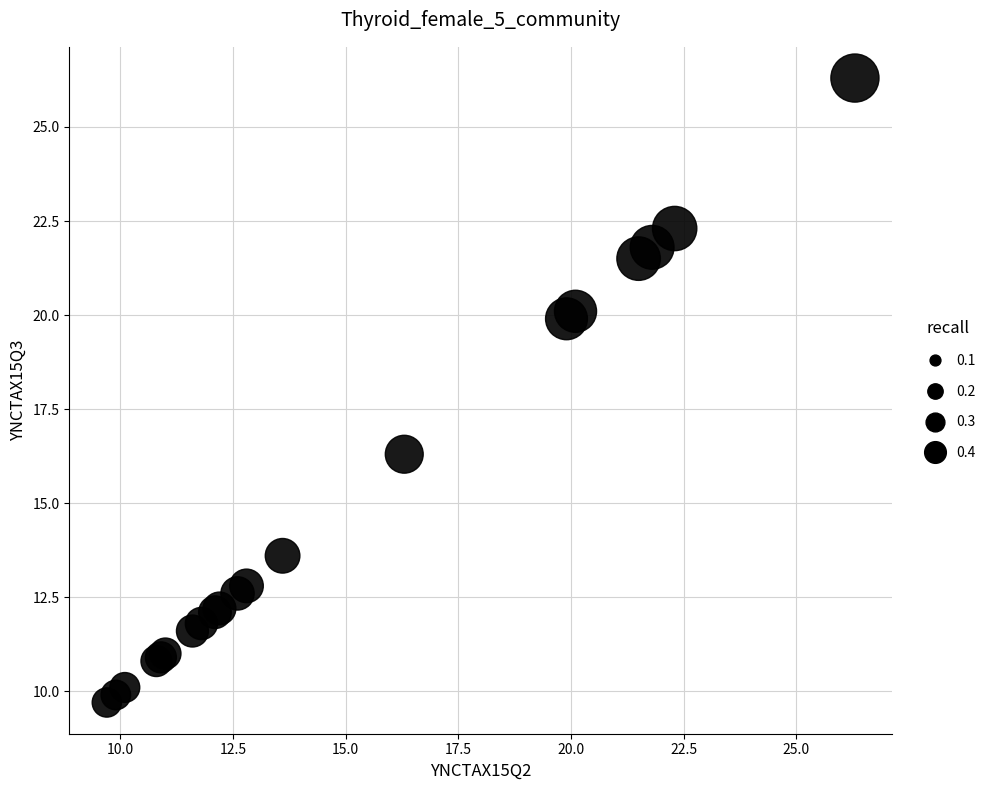

What Y value in the scatter plot is closest to 18?

16.3